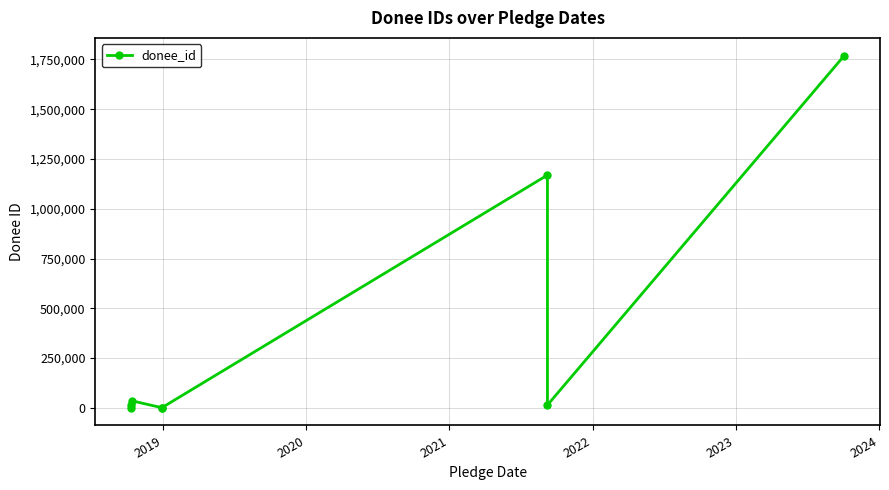

Count the number of data series in this chart.

1